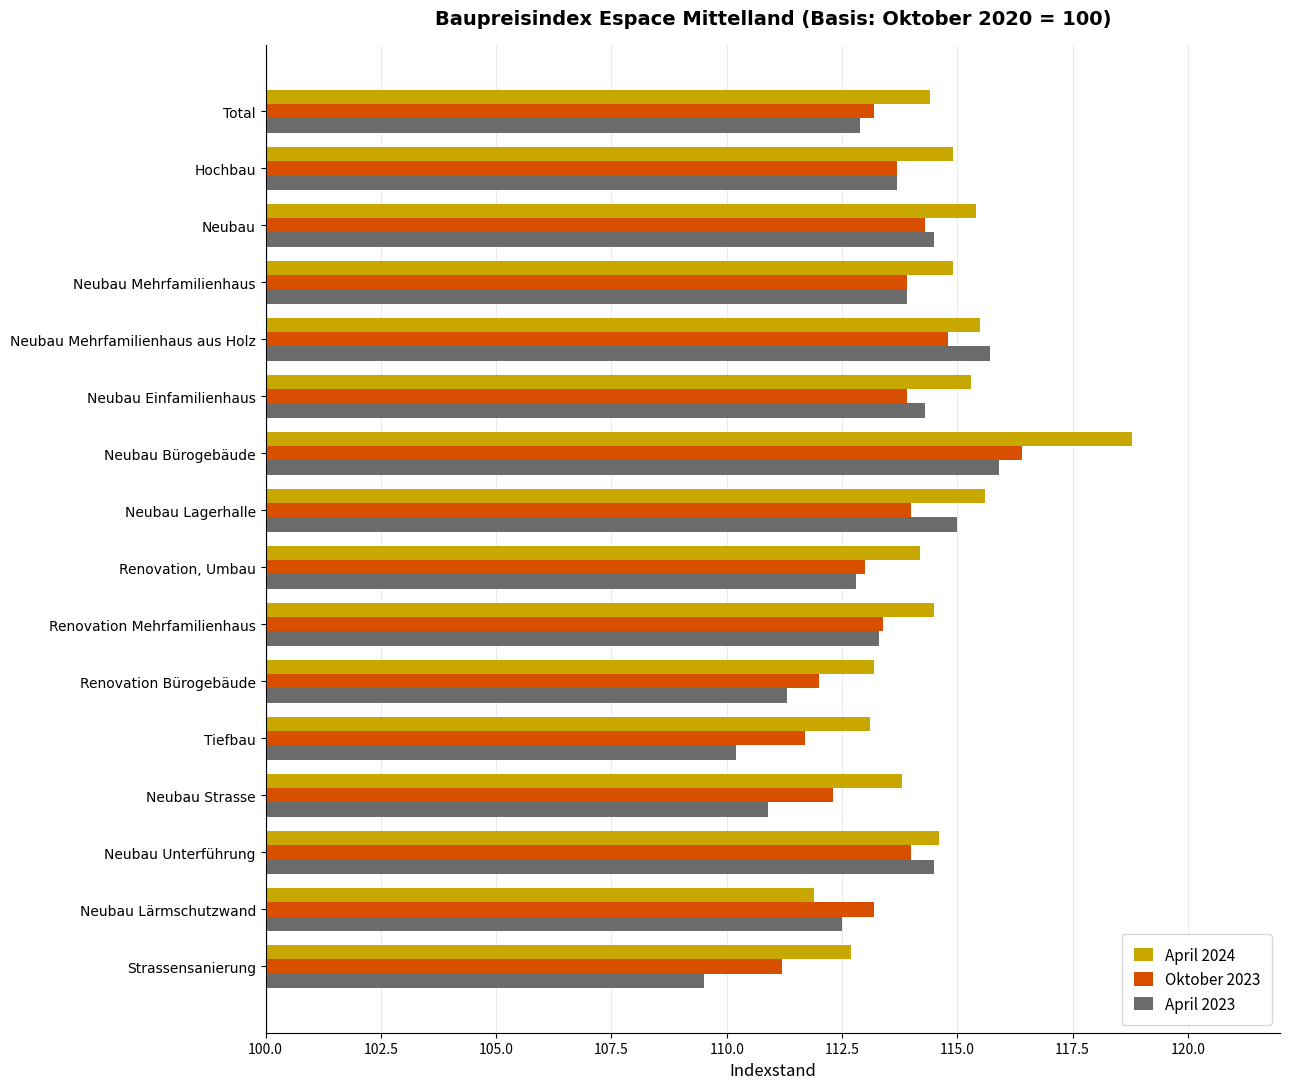

What is the sum of the Oktober 2023 values at Neubau Unterführung and Neubau Bürogebäude?

230.4